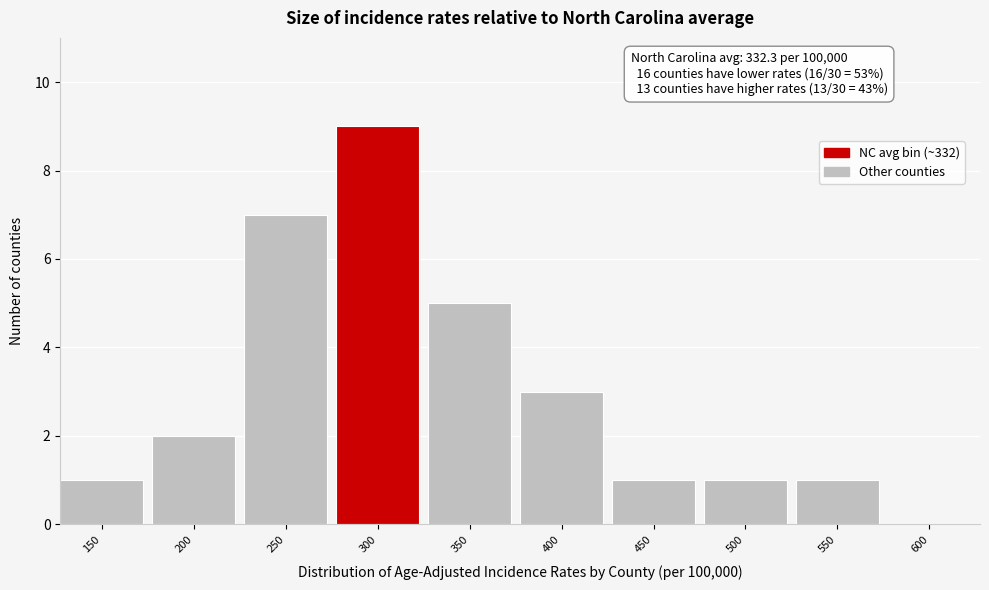

Reading left to right, extract all data points from this chart.

150=1	200=2	250=7	300=9	350=5	400=3	450=1	500=1	550=1	600=0